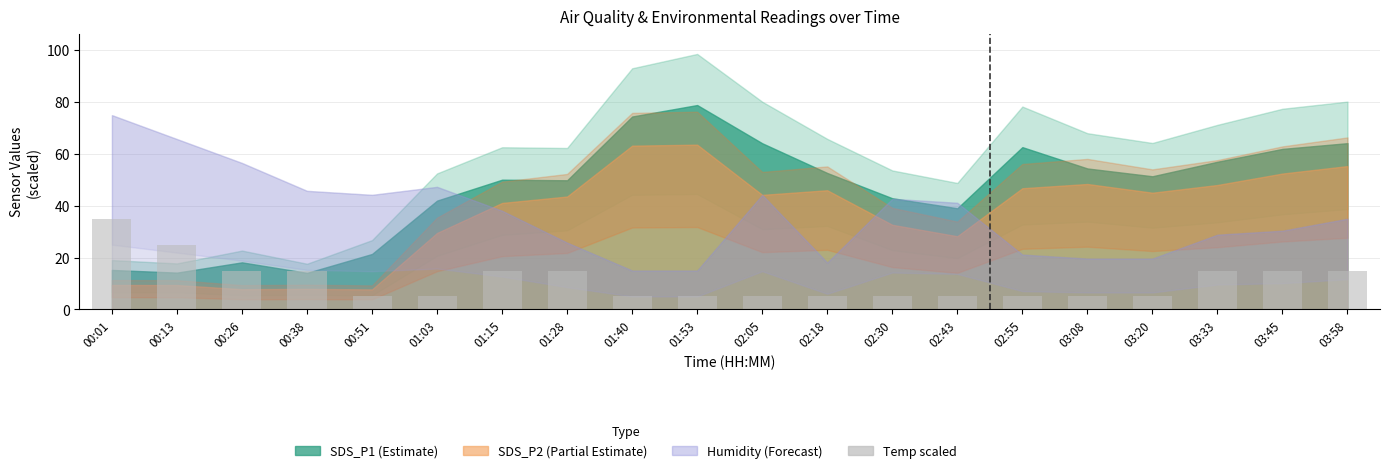

True or false: the data shows 15.0 at 01:28.

True